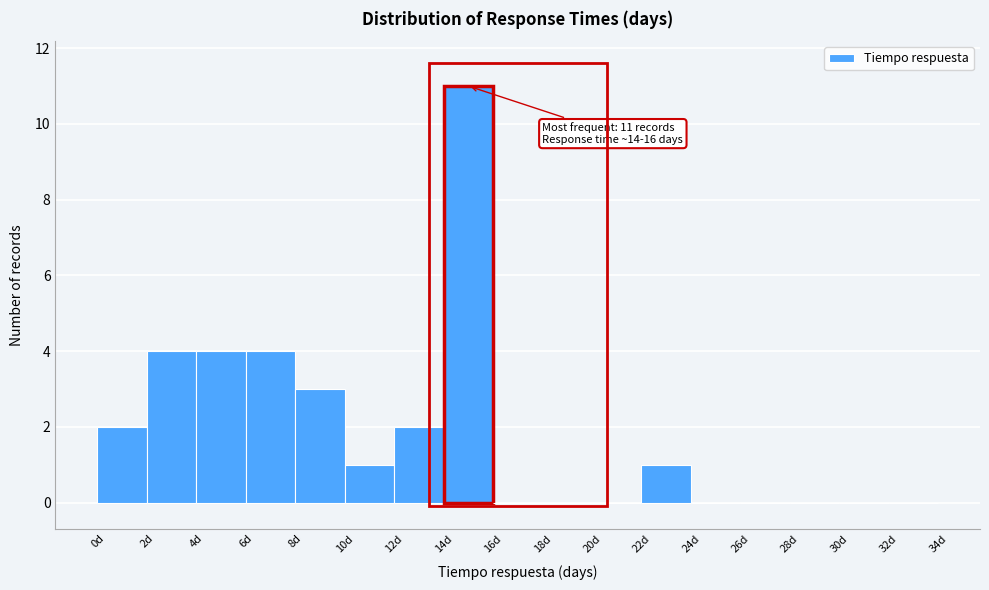

Which range on the x-axis has the tallest bar?

14 to 16